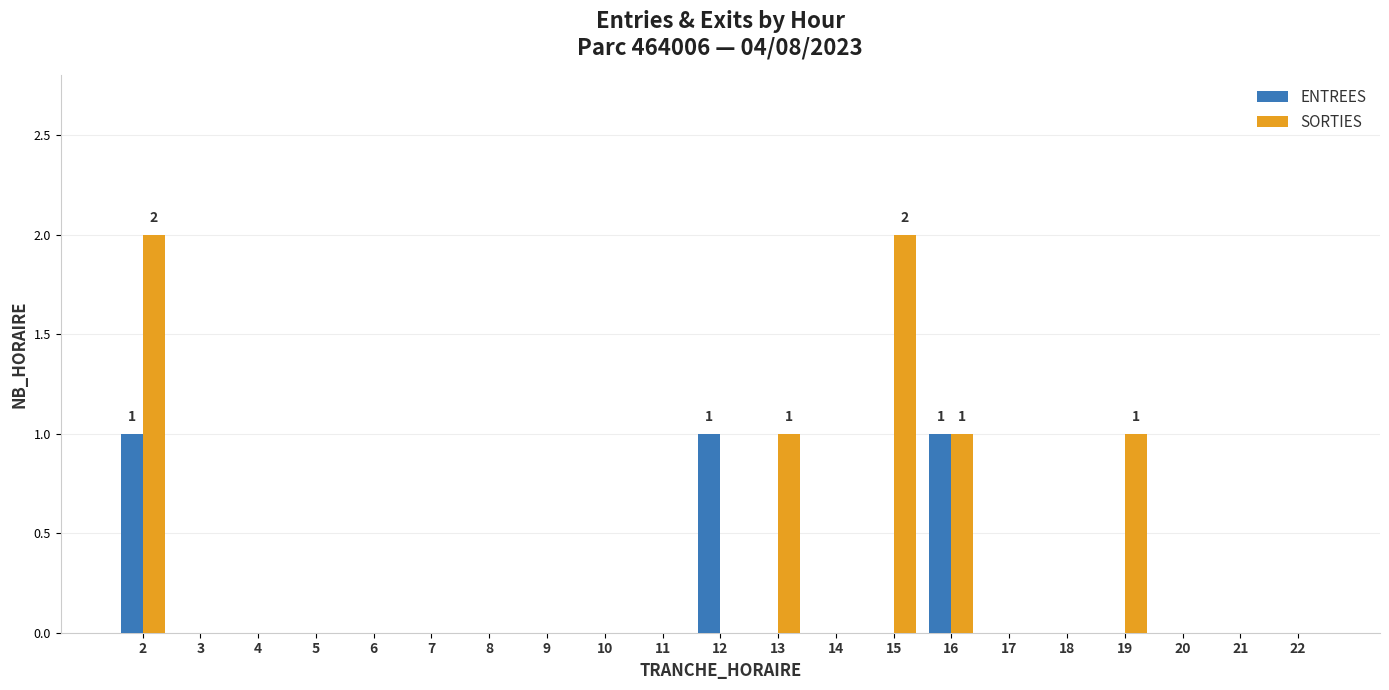

Reading left to right, transcribe all the data shown in this chart.

ENTREES: 2=1	3=0	4=0	5=0	6=0	7=0	8=0	9=0	10=0	11=0	12=1	13=0	14=0	15=0	16=1	17=0	18=0	19=0	20=0	21=0	22=0
SORTIES: 2=2	3=0	4=0	5=0	6=0	7=0	8=0	9=0	10=0	11=0	12=0	13=1	14=0	15=2	16=1	17=0	18=0	19=1	20=0	21=0	22=0